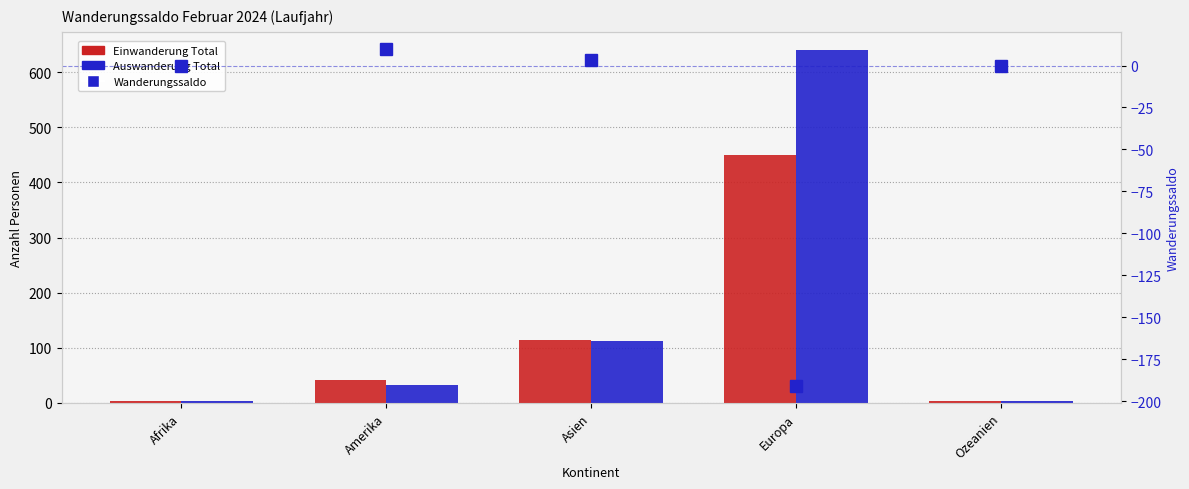

List the series in order of their overall mean, highest first.

Auswanderung Total, Einwanderung Total, Wanderungssaldo